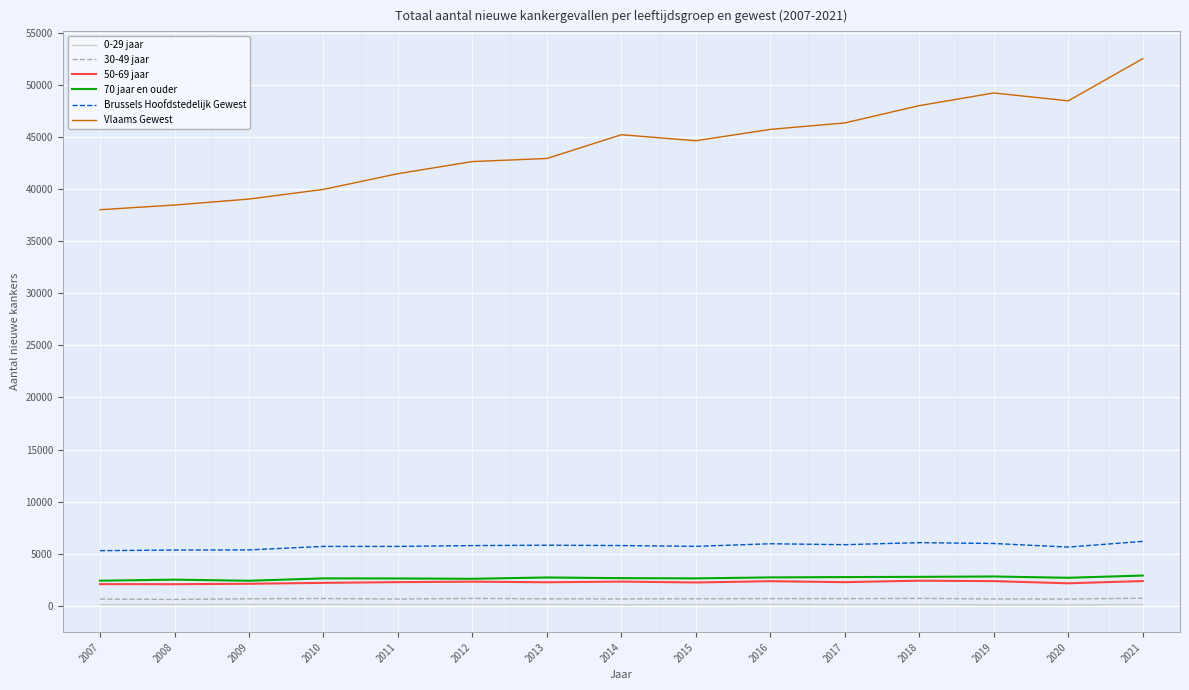

In 50-69 jaar, how many points are higher than both neighbors (excluding endpoints)?

4